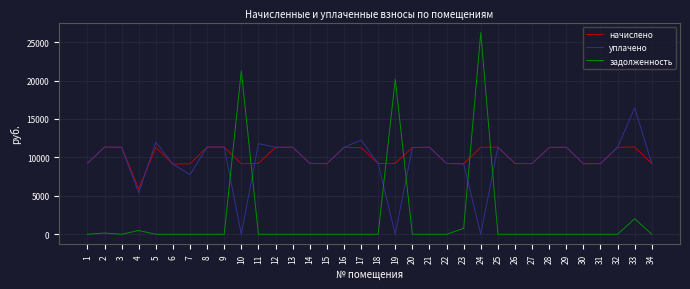

What is the sum of all уплачено values?

323055.9